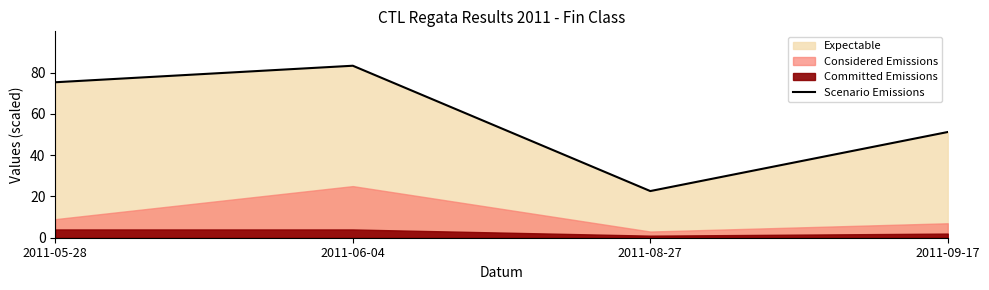

Does the chart have visible grid lines?

No